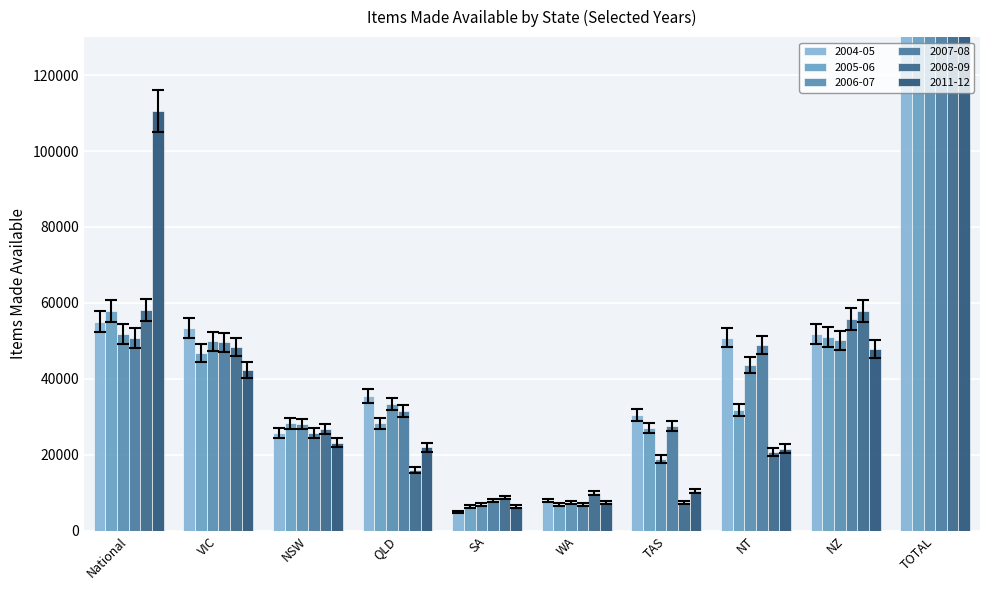

List the labels in order of 2008-09 value, largest first.

TOTAL, National, NZ, VIC, NSW, NT, QLD, WA, SA, TAS